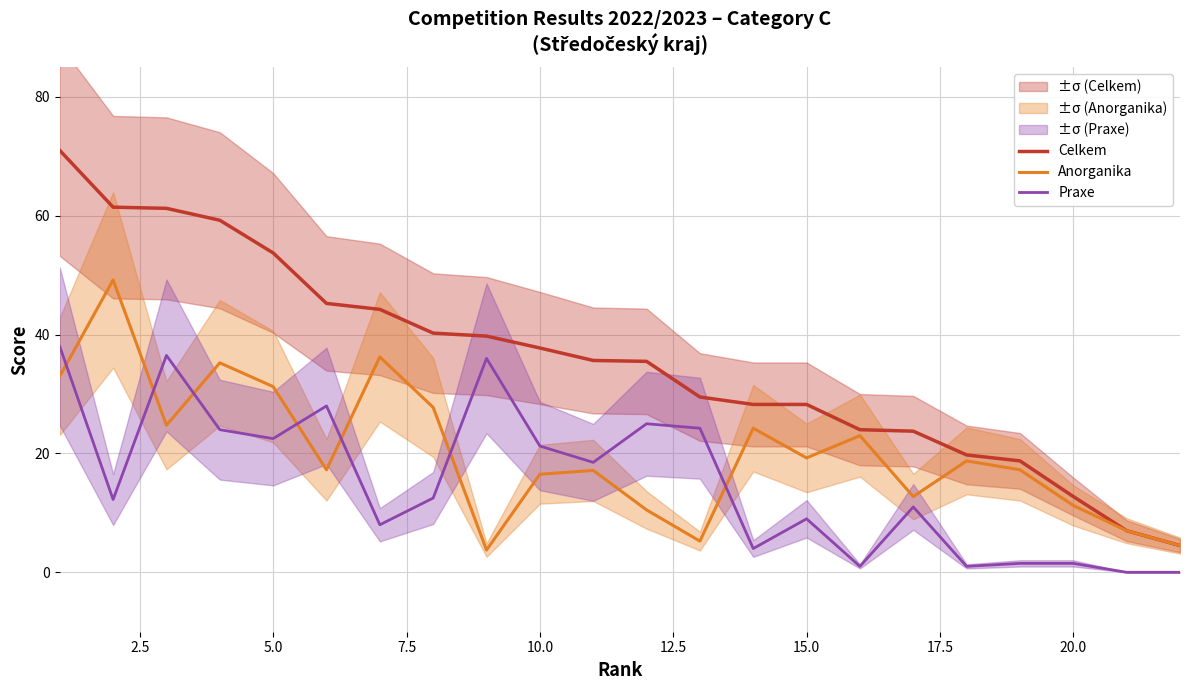

How many lines are shown in the chart?

3